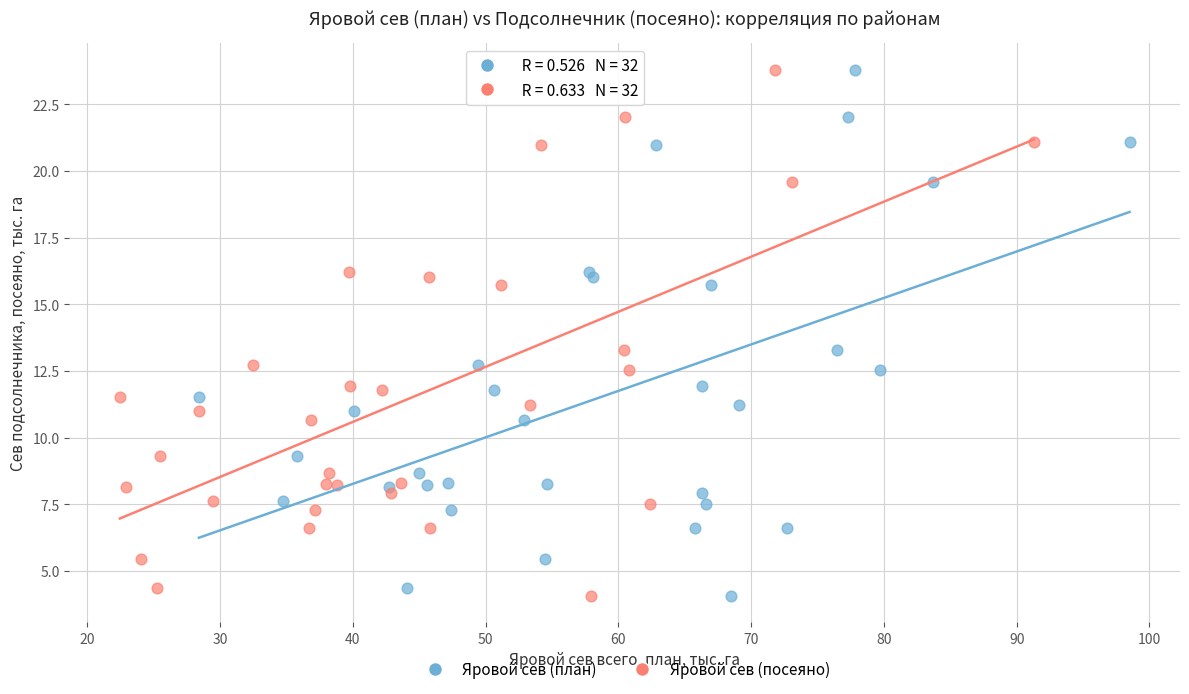

What are all the series names shown in the legend?

Яровой сев (план), Яровой сев (посеяно)